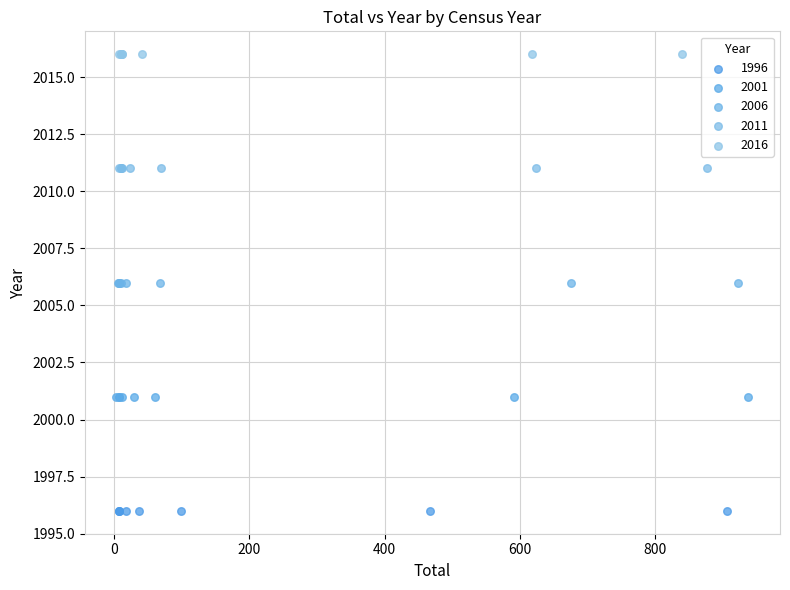

Which series contains the highest Y value?

2016